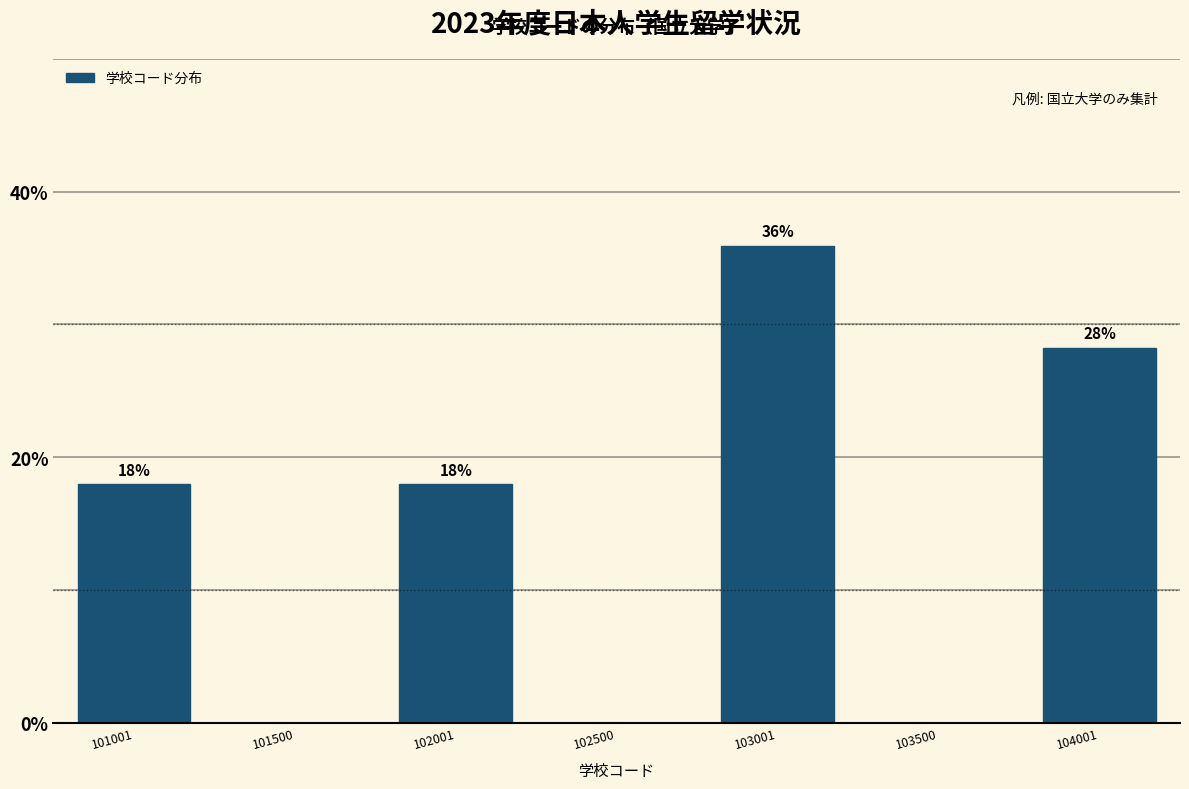

True or false: the data shows 17.2 at 102500.

False